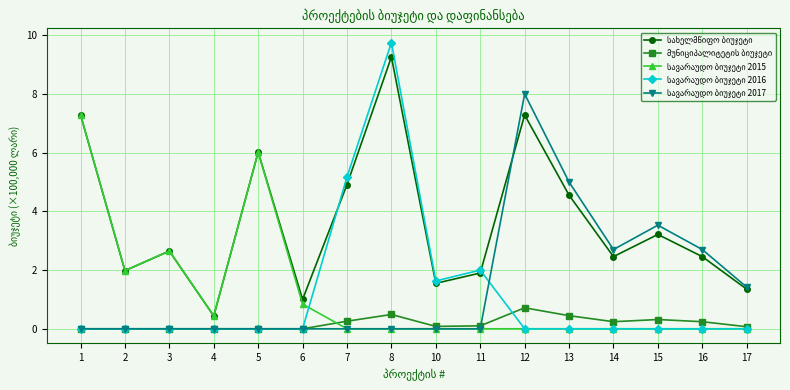

Which label corresponds to the largest value in the chart?

8